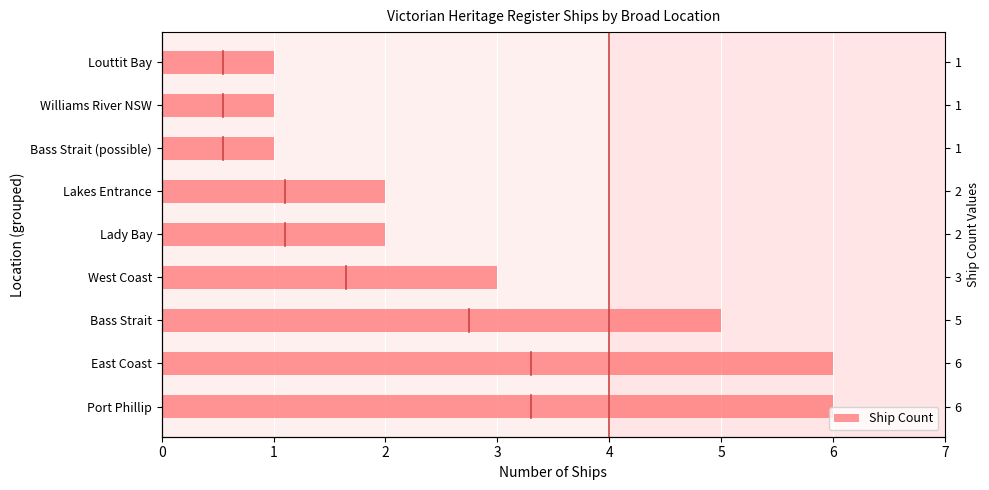

True or false: the data shows 1 at Louttit Bay.

True